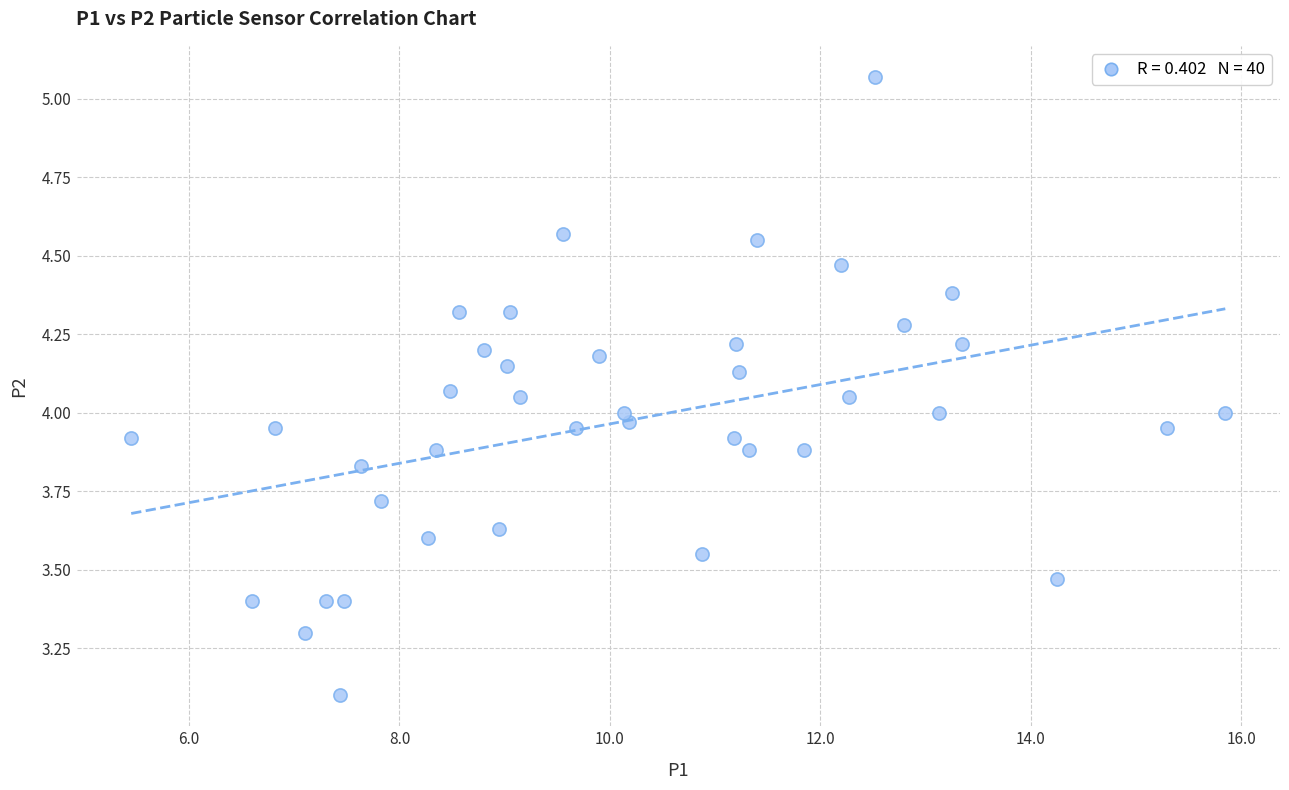

What is the range of Y values (max minus min)?

2.0